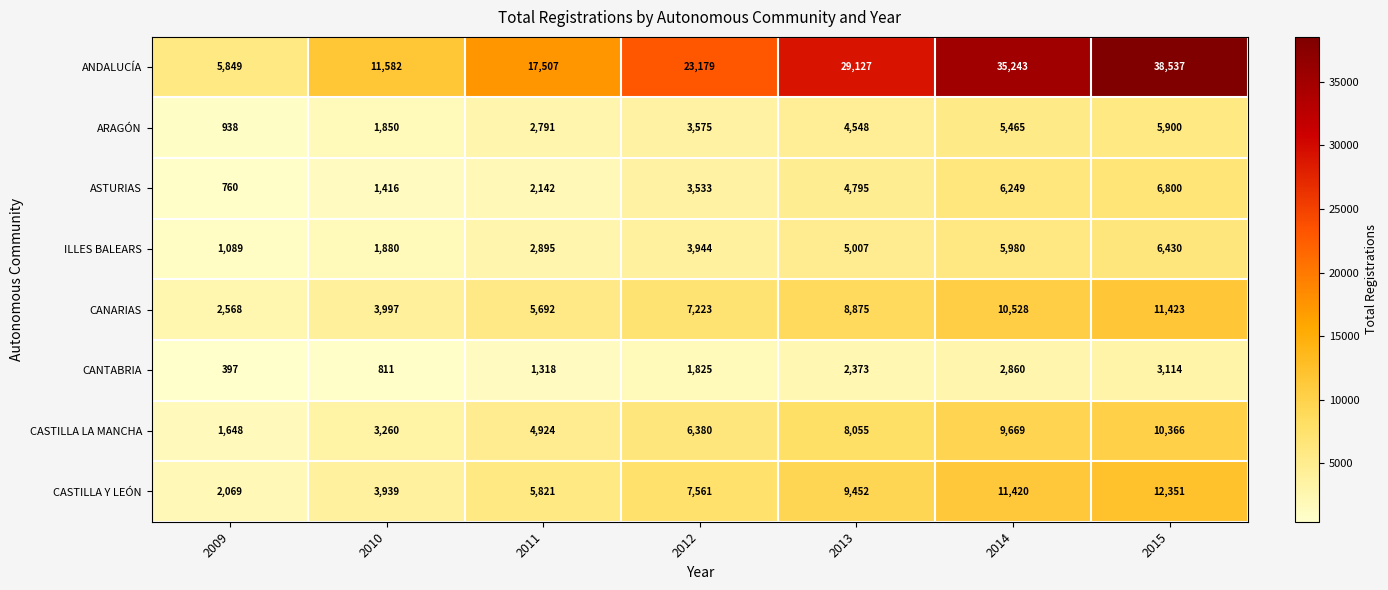

What is the maximum value shown in the chart?

38537